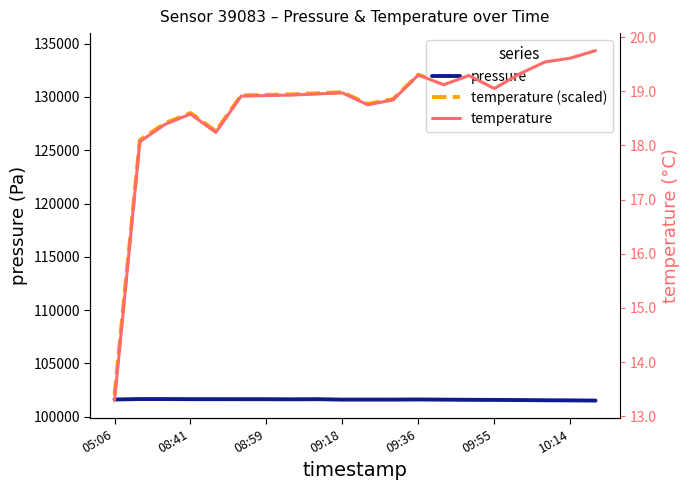

What is the smallest value displayed?

13.3